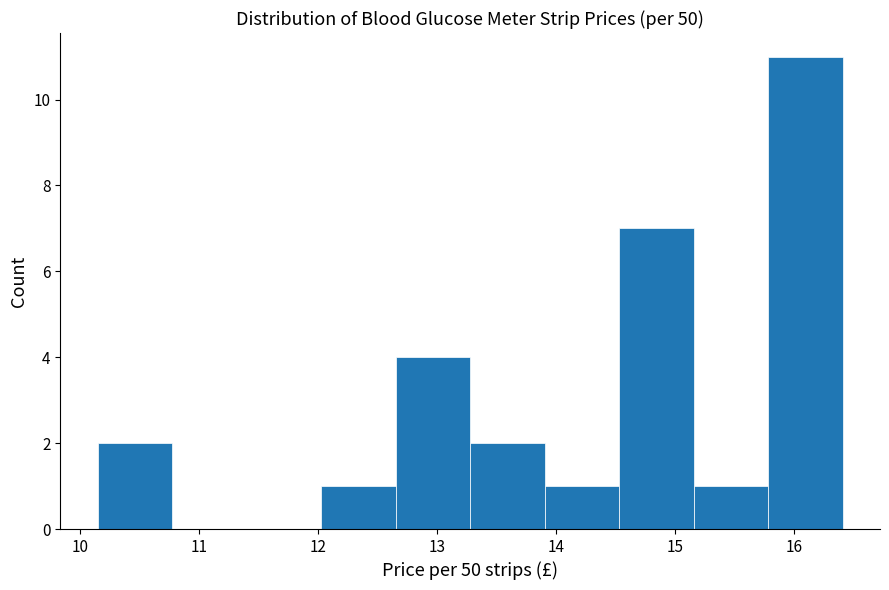

Reading left to right, transcribe this chart: for each bar, give the range it covers on the x-axis and its height. Neither the bar edges nor the heights are printed on the chart, so give them approximately, as read against the axes.

10.2 to 10.8: 2
10.8 to 11.4: 0
11.4 to 12.0: 0
12.0 to 12.7: 1
12.7 to 13.3: 4
13.3 to 13.9: 2
13.9 to 14.5: 1
14.5 to 15.2: 7
15.2 to 15.8: 1
15.8 to 16.4: 11